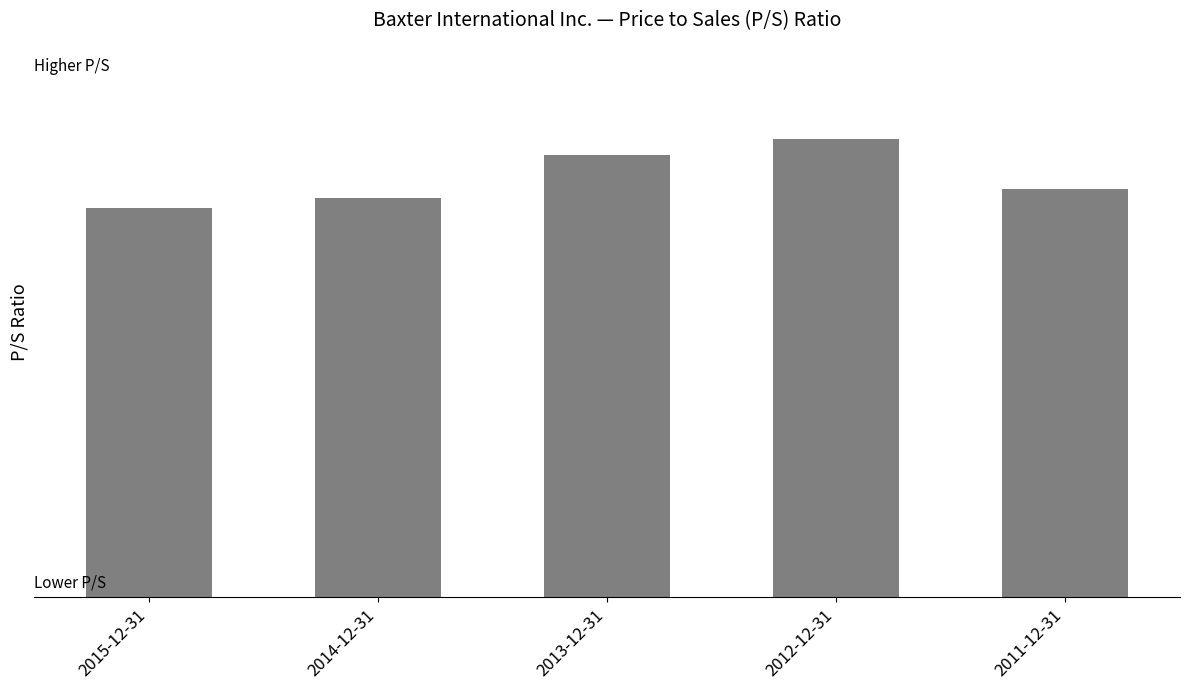

Does the chart contain any negative values?

No